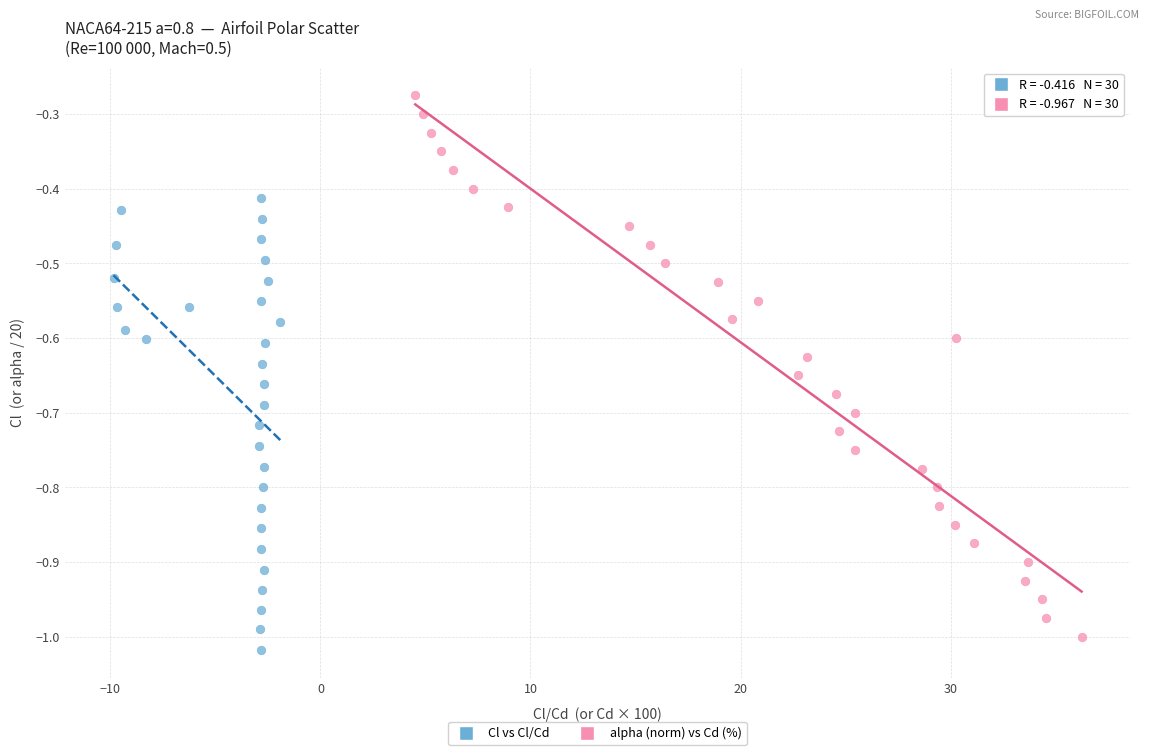

Which series contains the highest Y value?

alpha (norm) vs Cd (%)